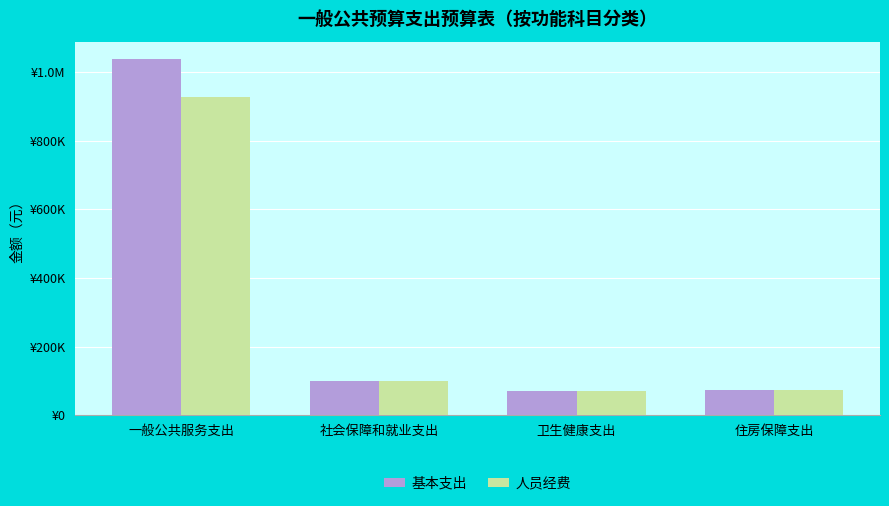

What is the sum of all 人员经费 values?

1171377.4